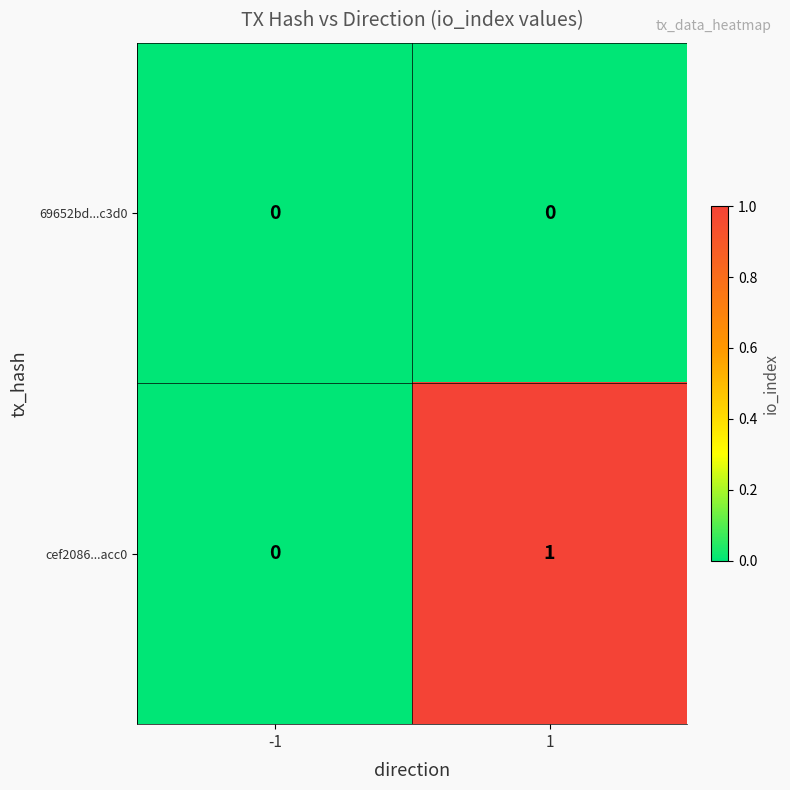

At which category is the sum across all series the highest?

1